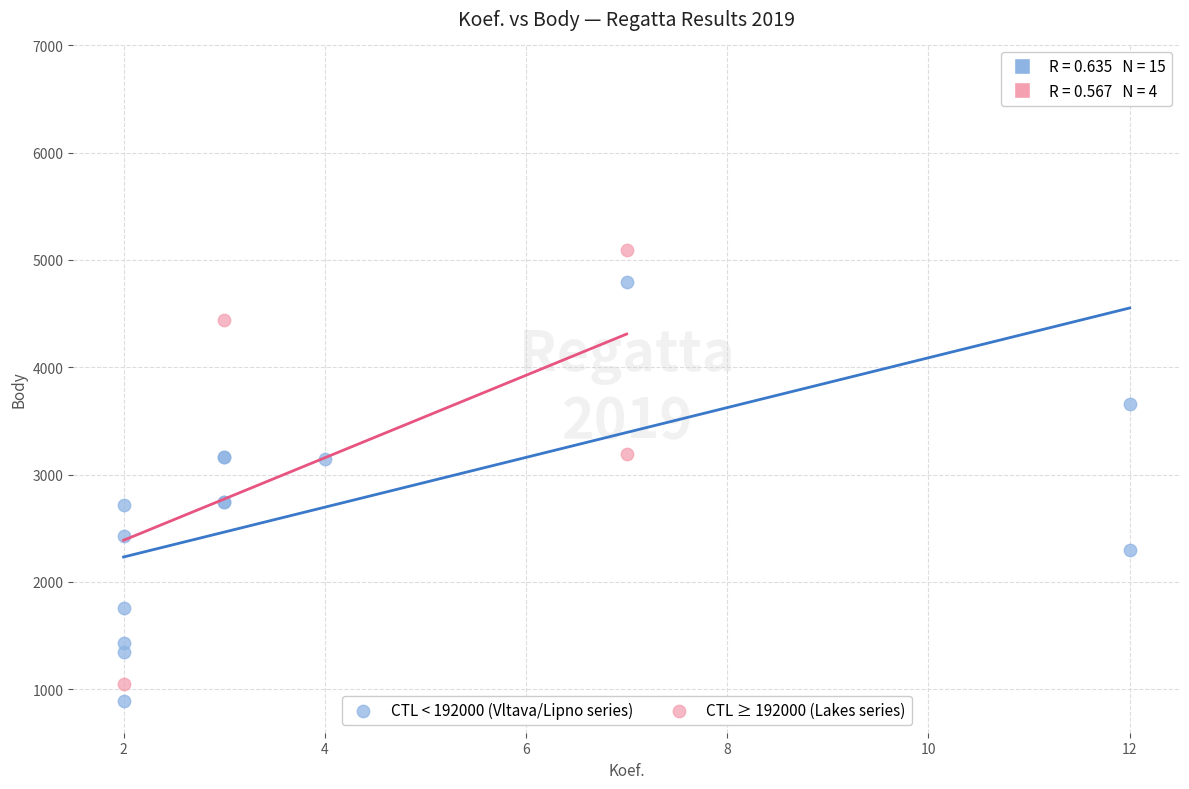

Which series has the widest spread of Y values?

CTL < 192000 (Vltava/Lipno series)